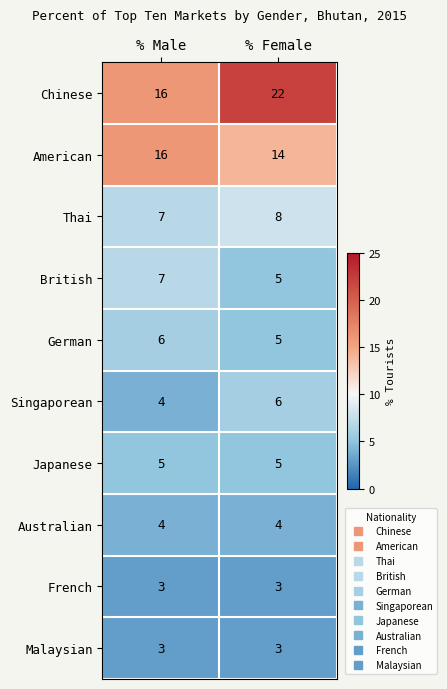

At which label is Thai closest to 7?

% Male